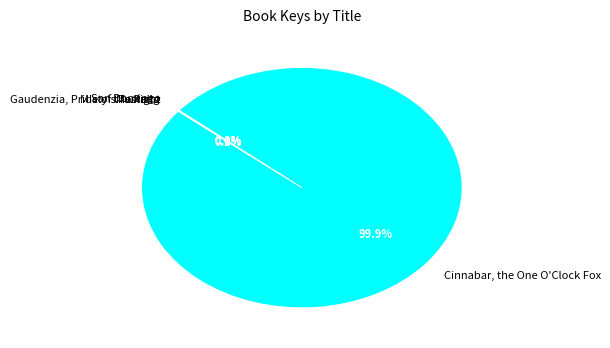

Which slice is the largest?

Cinnabar, the One O'Clock Fox